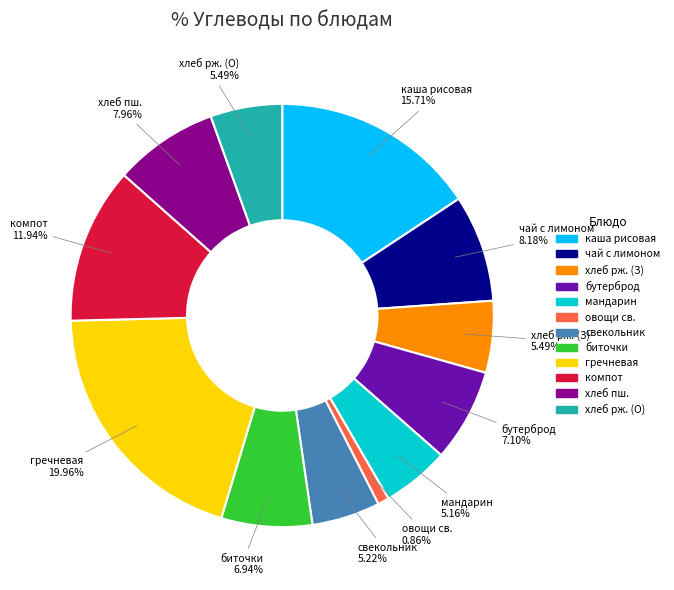

How many slices are in this pie chart?

12